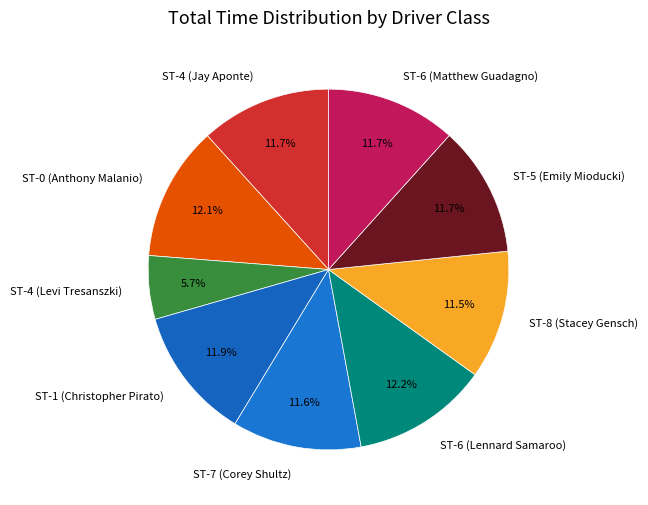

What is the ratio of the value at ST-4 (Jay Aponte) to the value at ST-1 (Christopher Pirato)?

1.0